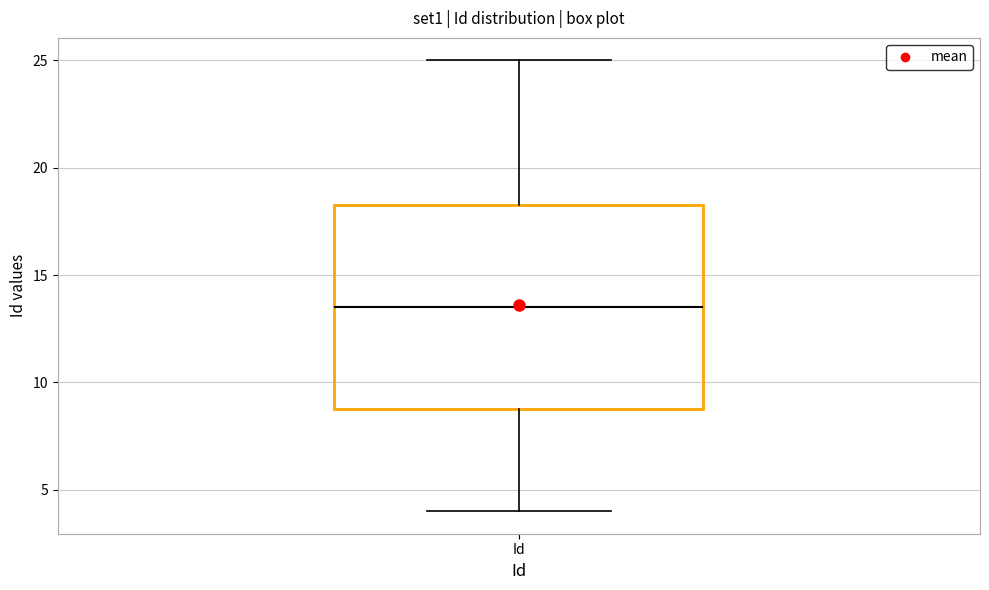

Read this box plot against the y-axis: the position of the median line, the range covered by the box, and the ends of both whiskers. The values are not printed on the chart, so give them approximately, as read against the axis.

median 13.5, box 9.0 to 18.5, whiskers 4.0 to 25.0